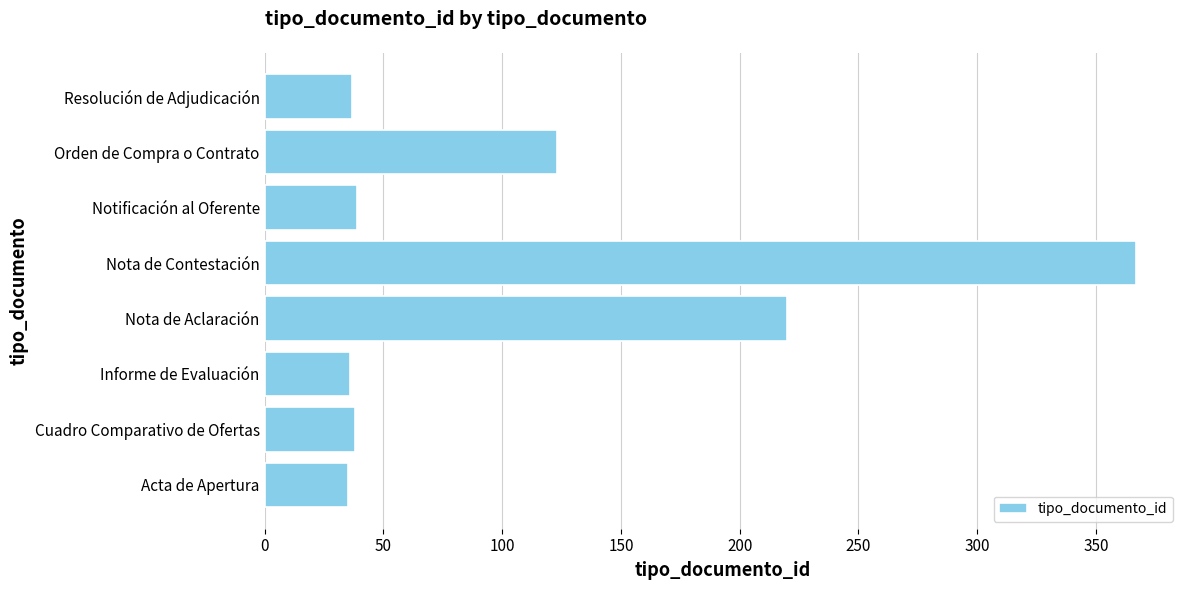

What is the smallest value displayed?

35